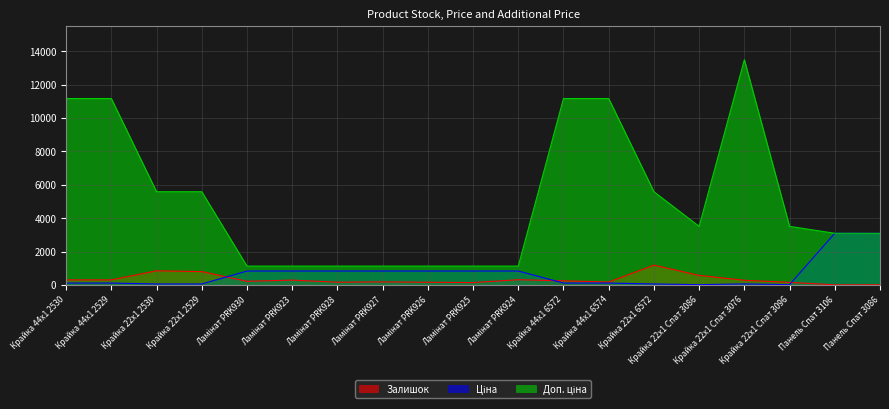

Is the value of Доп. ціна at Крайка 44x1 6574 greater than the value of Ціна at Крайка 22x1 2529?

Yes